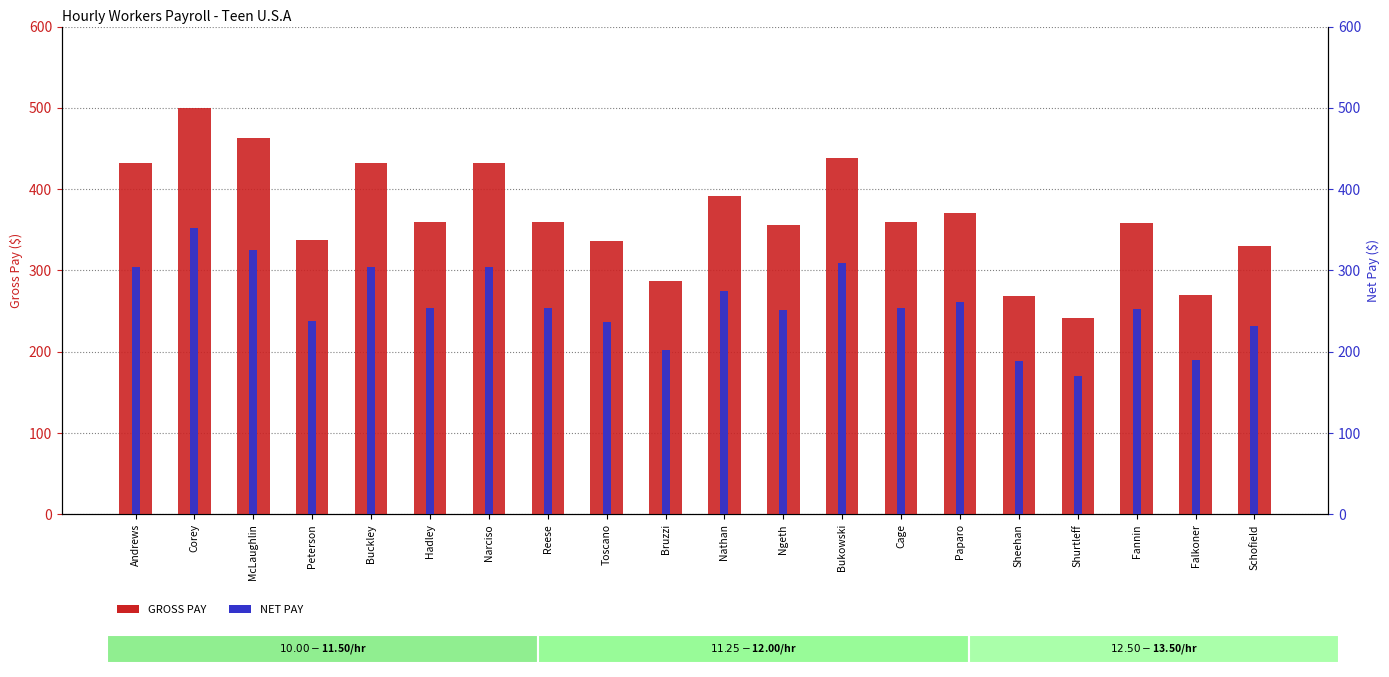

At which category is the sum across all series the highest?

Corey